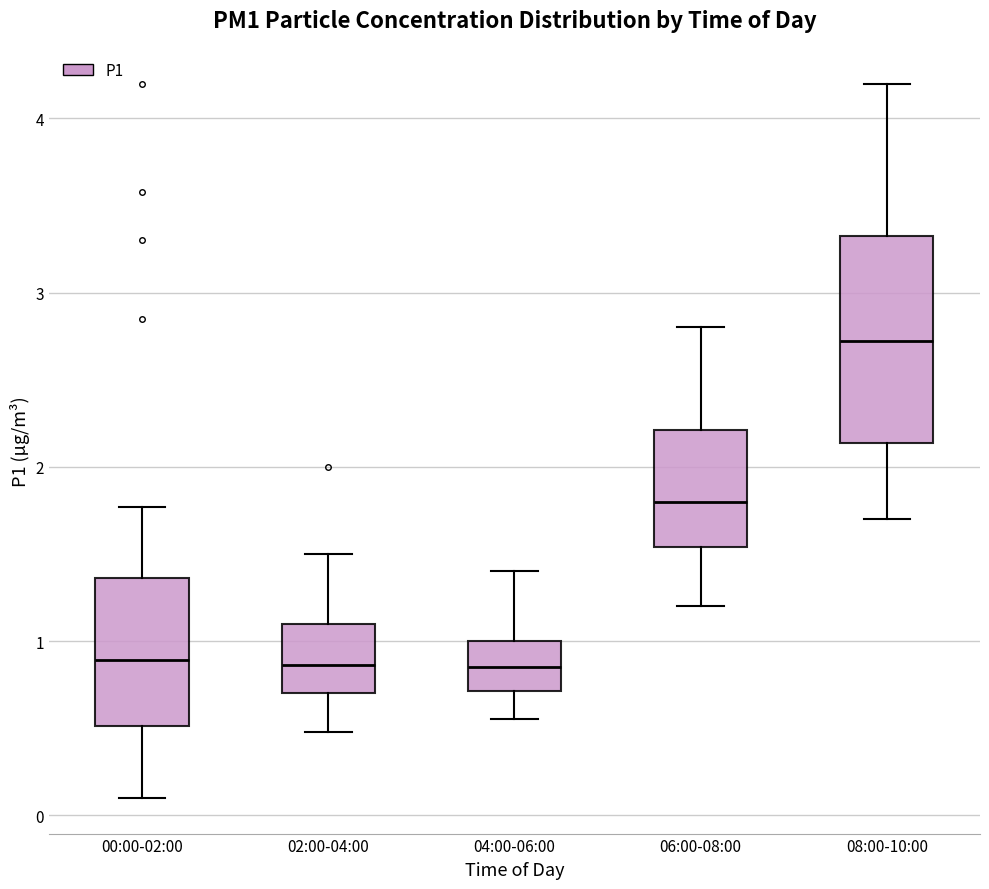

Which box's median line is the highest?

08:00-10:00